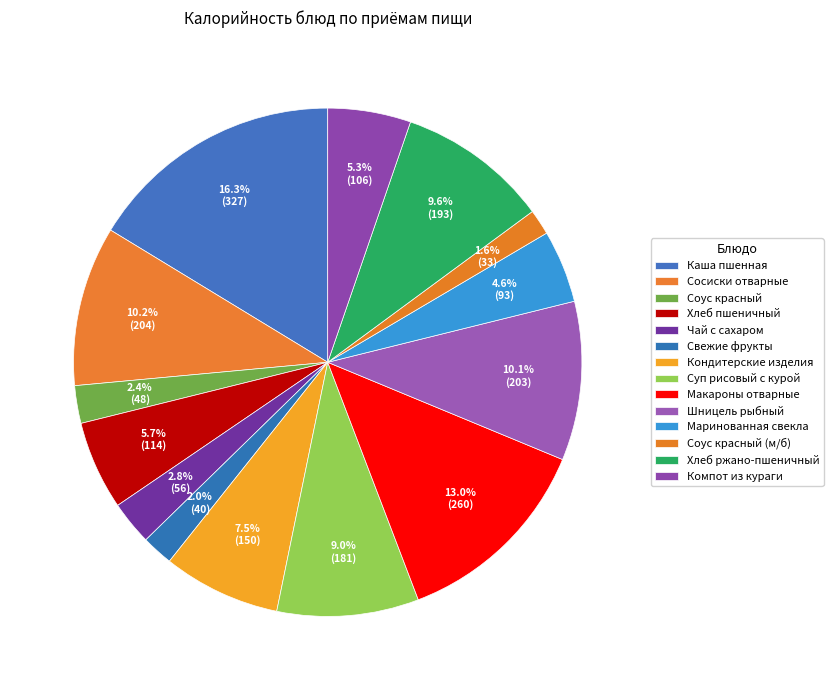

Does Хлеб ржано-пшеничный represent more than half of the total?

No